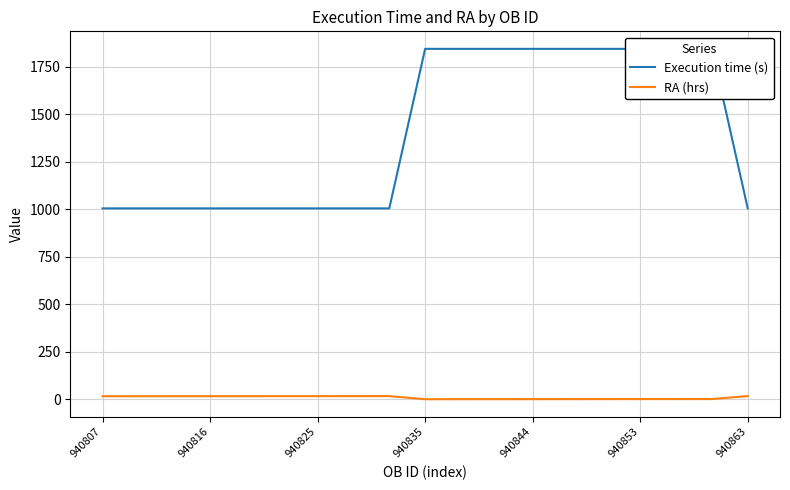

Reading left to right, list all the values displayed in this chart.

Execution time (s): 1005.0	1005.0	1005.0	1005.0	1005.0	1005.0	1005.0	1005.0	1005.0	1845.0	1845.0	1845.0	1845.0	1845.0	1845.0	1845.0	1845.0	1845.0	1005.0
RA (hrs): 15.8	15.9	16.0	16.0	16.1	16.2	16.3	16.3	16.4	0.1	0.2	0.3	0.5	0.6	0.7	0.8	0.9	1.1	16.5